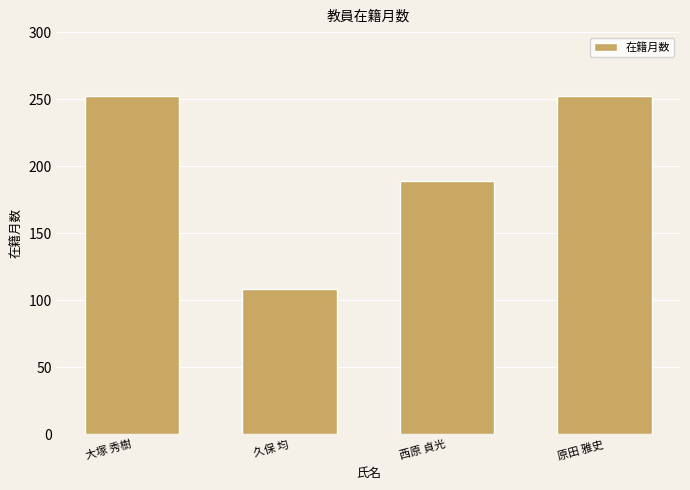

What is the value of the 4th bar from the left?

252